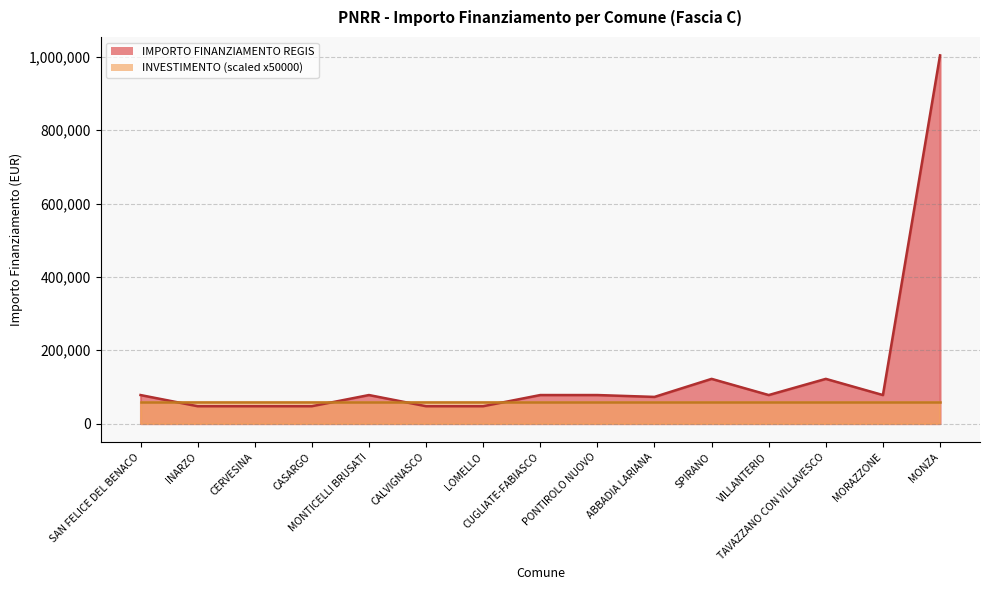

Where does the data first go above 77897?

SPIRANO